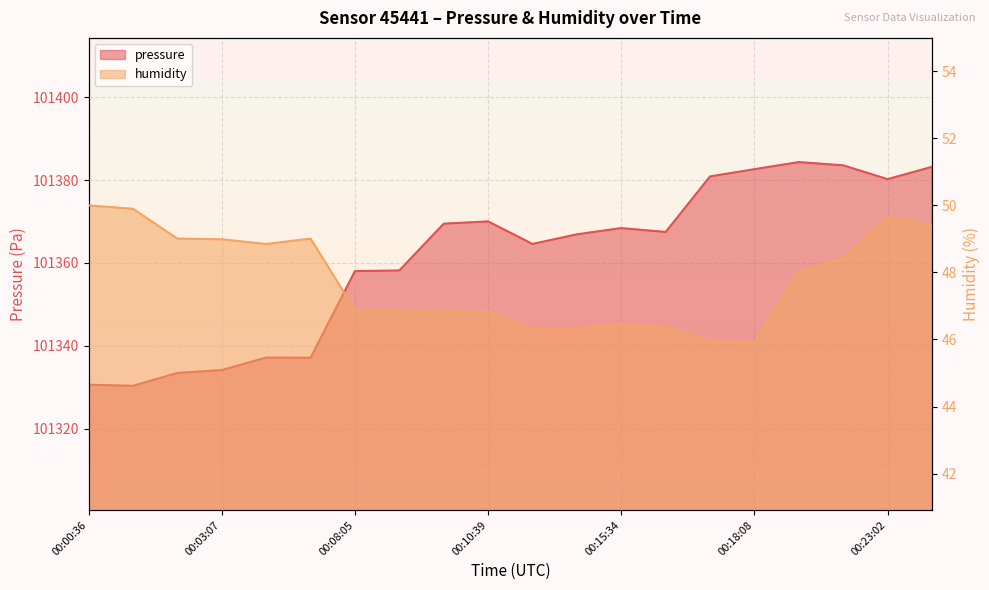

What is the difference between the humidity values at 00:20:38 and 00:10:35?

1.6